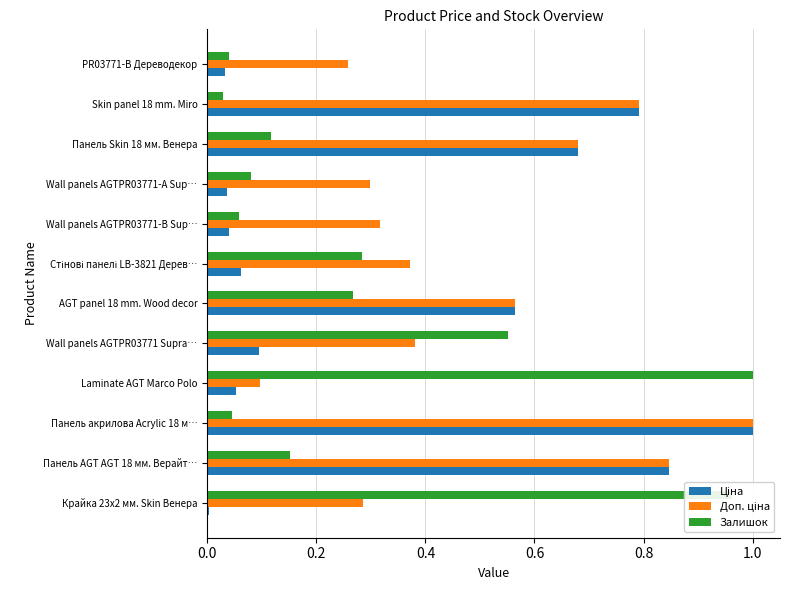

Is it true that Залишок equals 0.1 at Wall panels AGTPR03771-B Sup…?

True